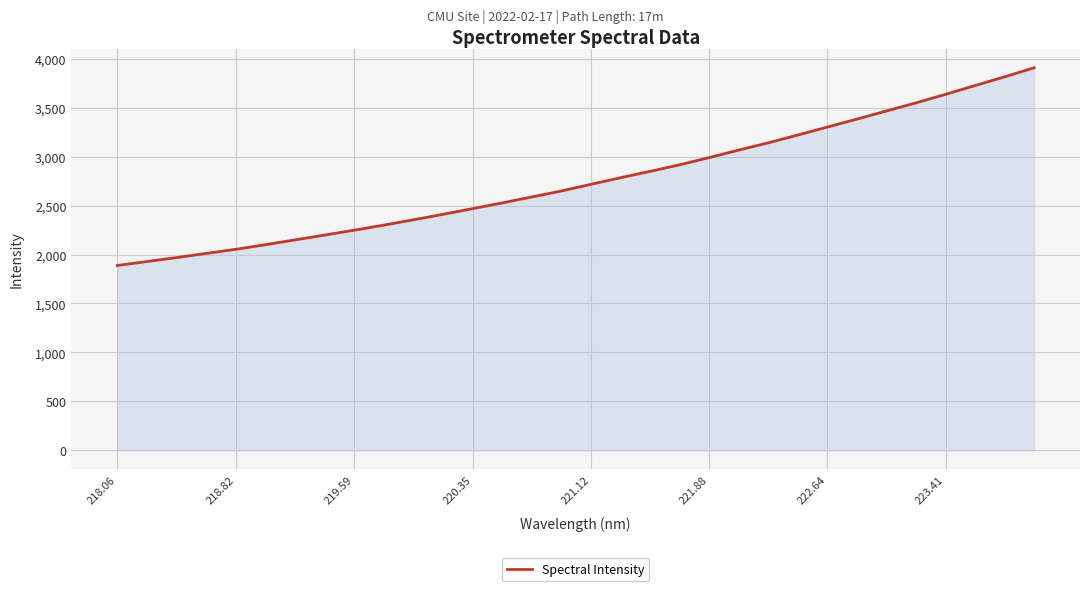

What is the difference between the maximum and minimum values?

2019.9